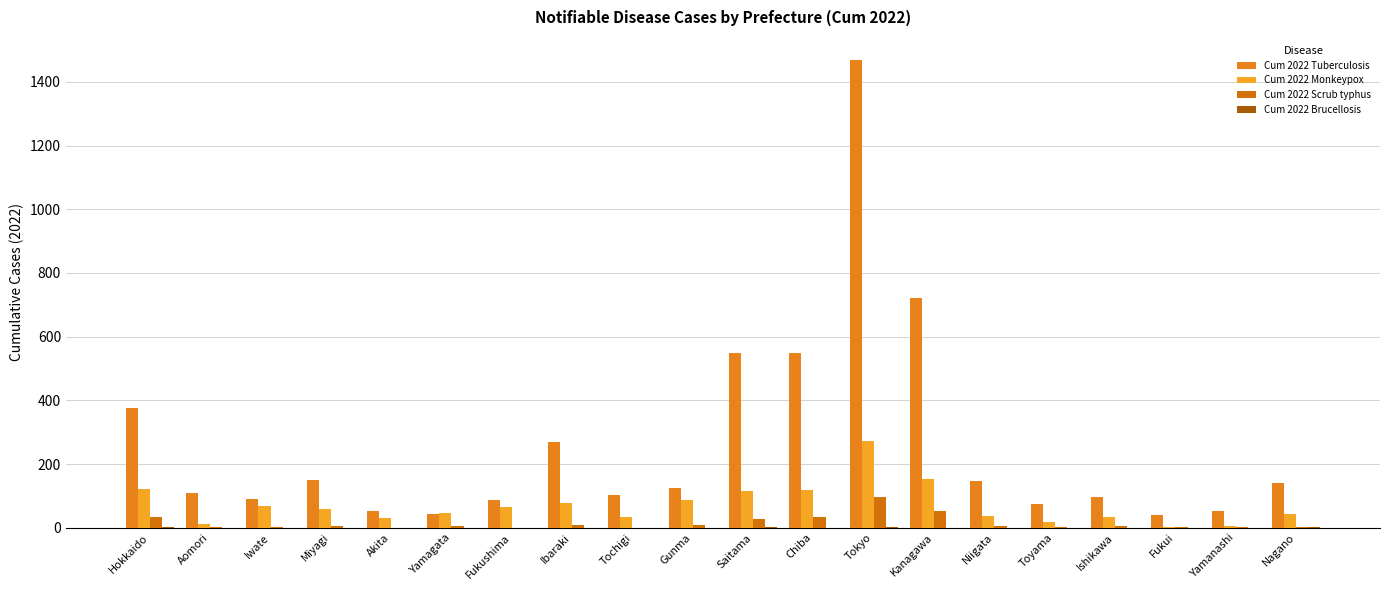

Reading left to right, list all the values displayed in this chart.

Cum 2022 Tuberculosis: 375	108	89	149	52	43	88	270	104	125	548	550	1468	722	146	73	96	41	52	141
Cum 2022 Monkeypox: 120	13	69	58	30	46	64	76	32	87	116	119	273	154	38	19	34	3	4	43
Cum 2022 Scrub typhus: 32	1	2	6	0	6	0	8	0	7	26	34	95	51	6	1	5	3	1	1
Cum 2022 Brucellosis: 1	0	0	0	0	0	0	0	0	0	1	0	2	0	0	0	0	0	0	1